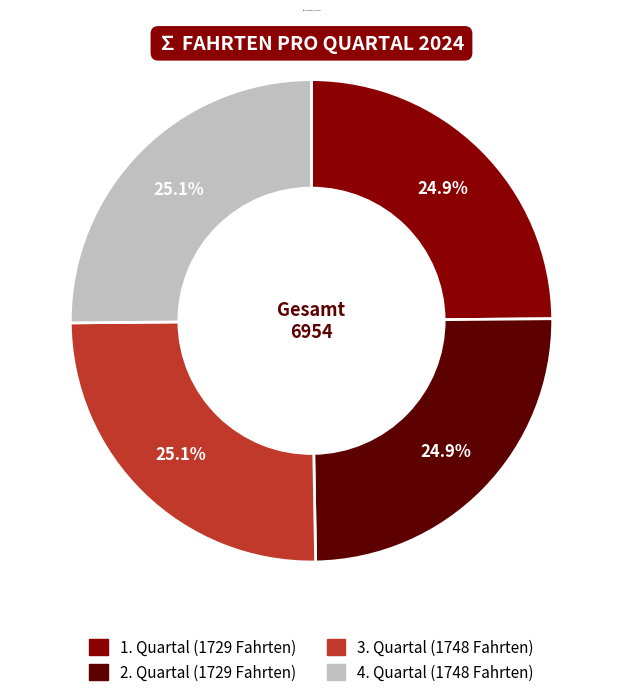

Approximately how many times larger is the value at 2. Quartal compared to 4. Quartal?

1.0